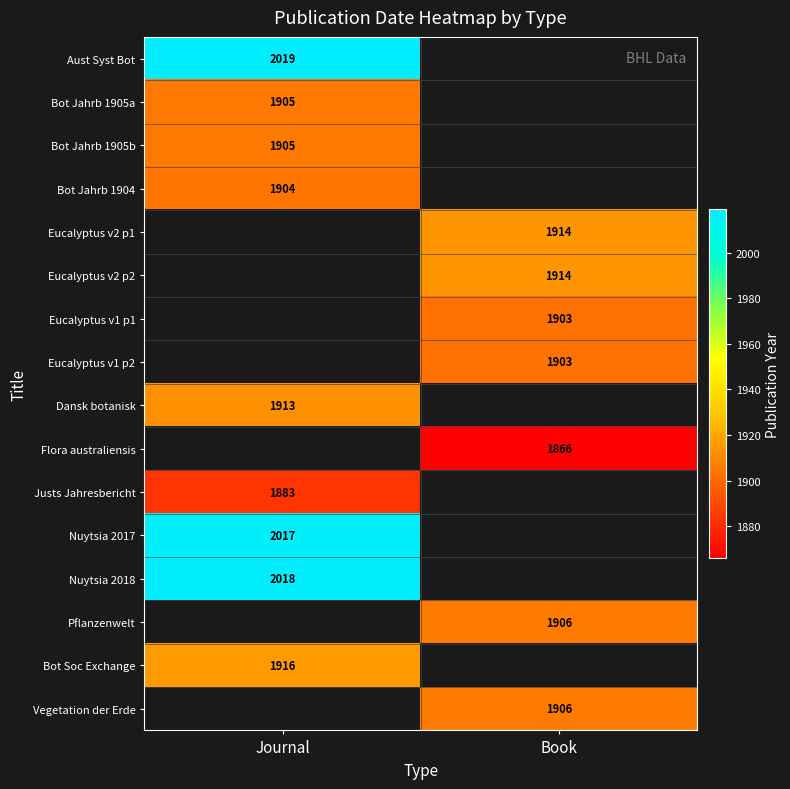

Is it true that Dansk botanisk equals 1038 at Journal?

False